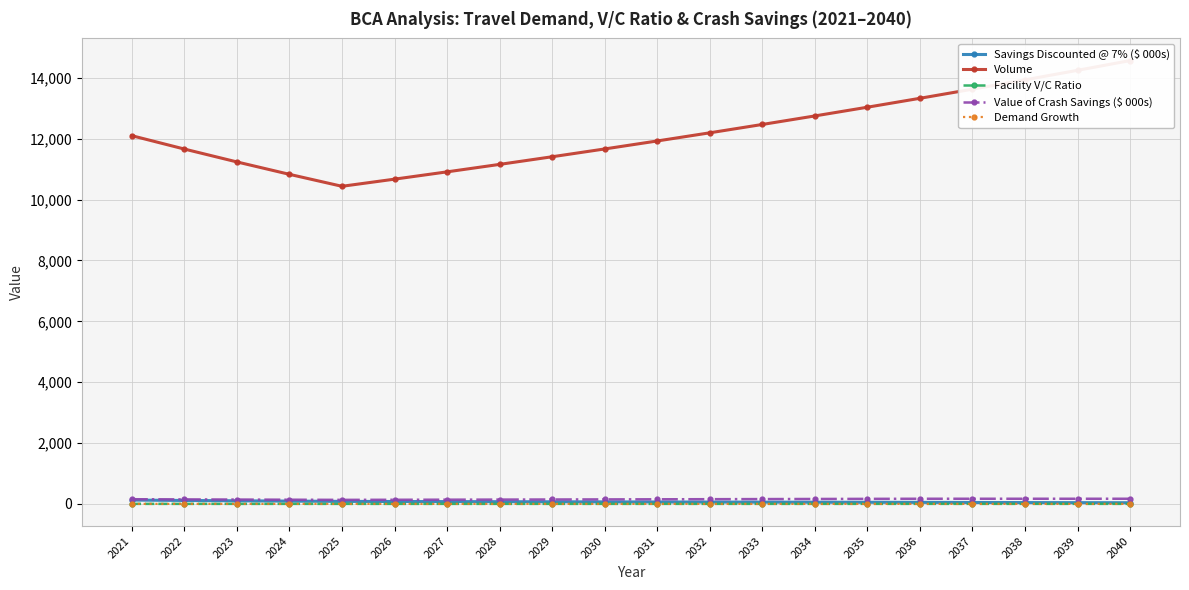

Where is Facility V/C Ratio nearest to the value 0?

2025